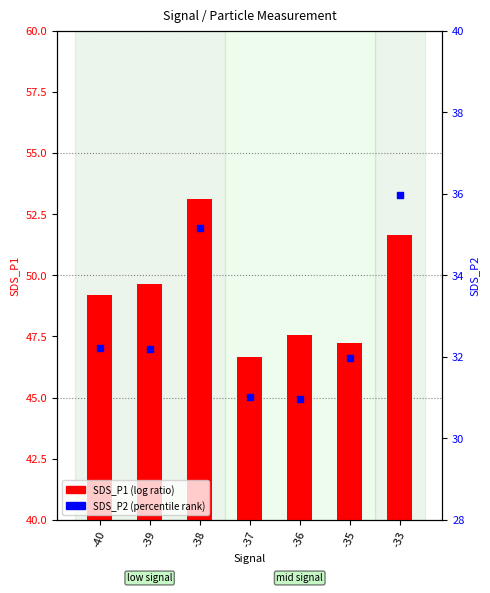

Is the value of SDS_P1 at -40 greater than the value of SDS_P2 at -40?

Yes